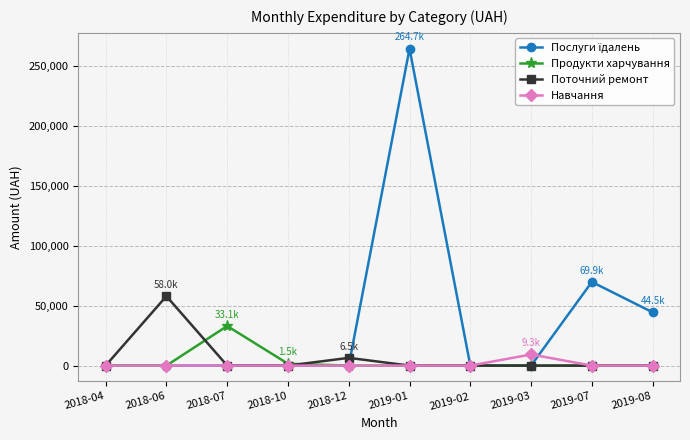

What is the difference between the highest and lowest values at 2018-07?

33079.1